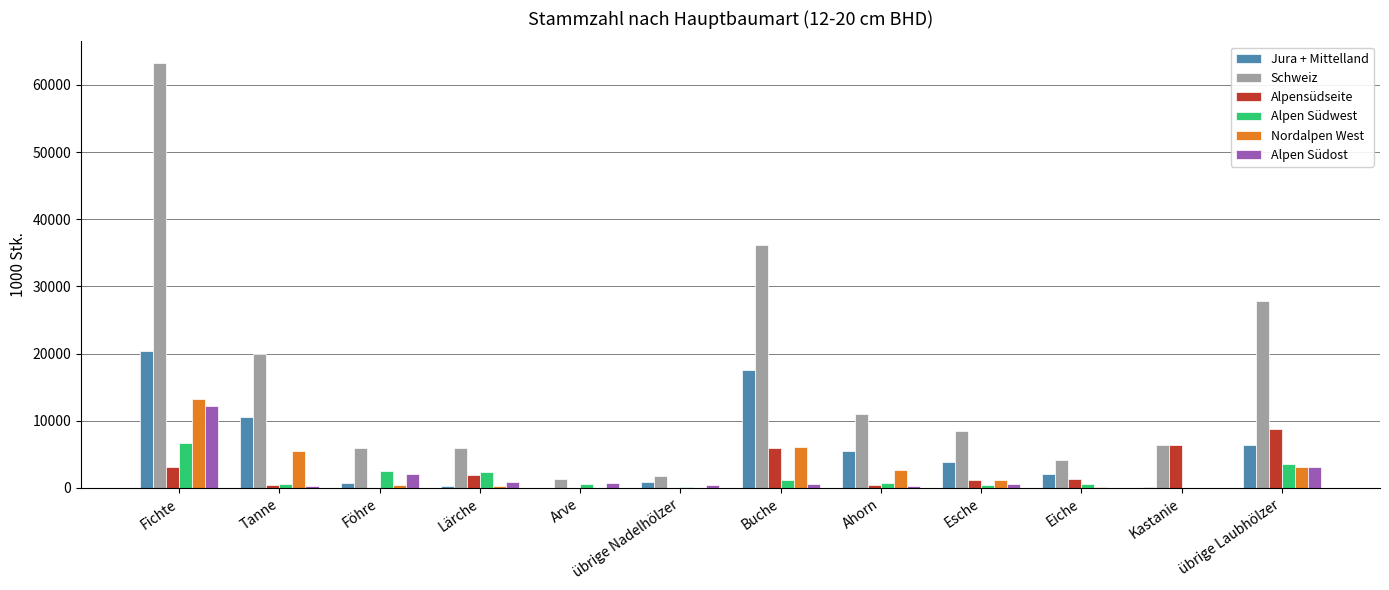

The Alpen Südost series shows 12173 at Fichte. True or false?

True